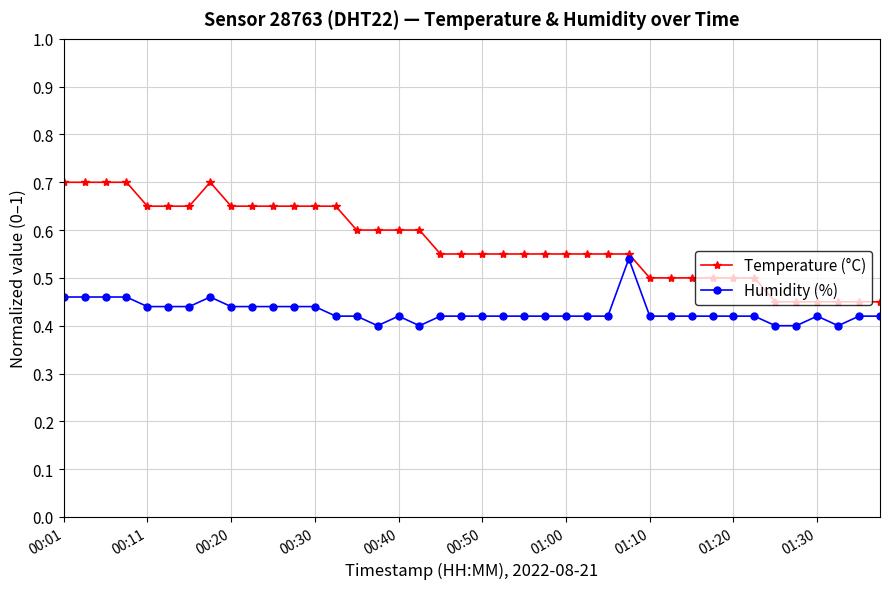

Which series has the largest range (max minus min)?

Temperature (°C)